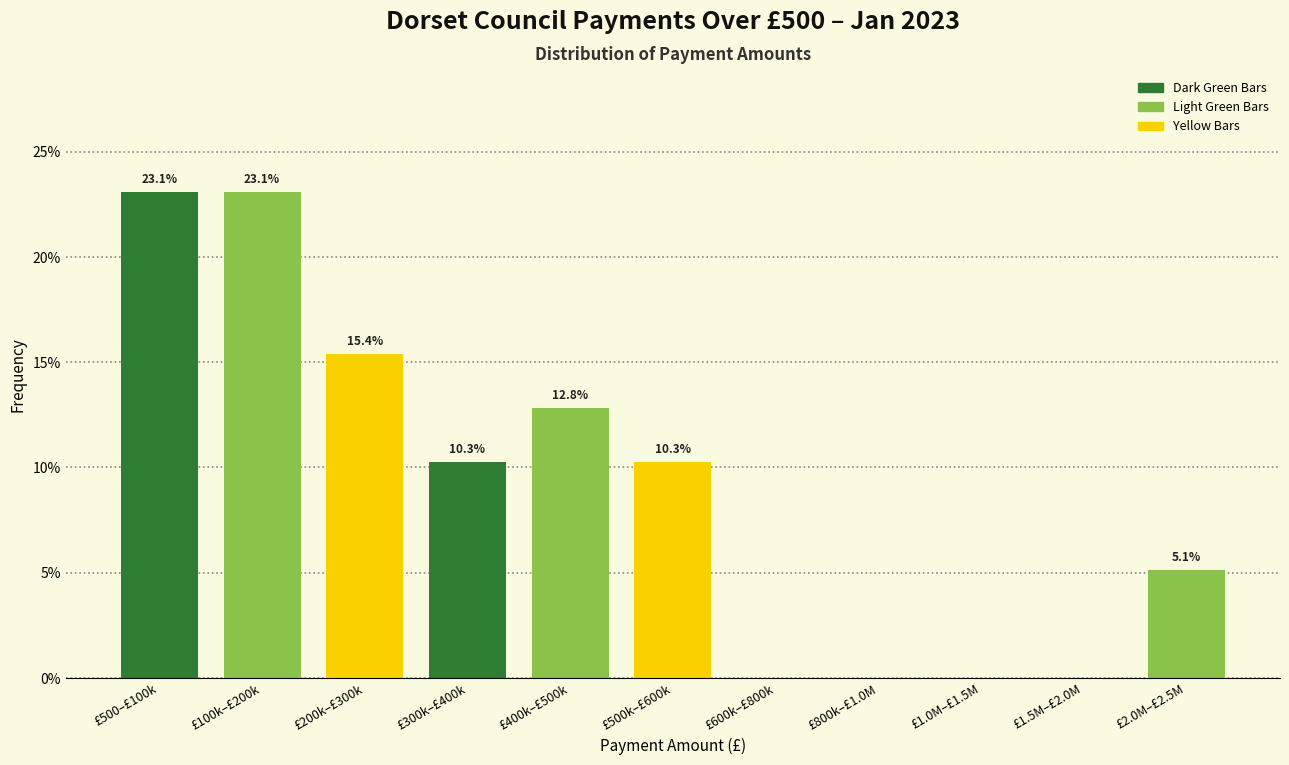

Reading left to right, list all the values displayed in this chart.

£500–£100k=23.1	£100k–£200k=23.1	£200k–£300k=15.4	£300k–£400k=10.3	£400k–£500k=12.8	£500k–£600k=10.3	£600k–£800k=0.0	£800k–£1.0M=0.0	£1.0M–£1.5M=0.0	£1.5M–£2.0M=0.0	£2.0M–£2.5M=5.1